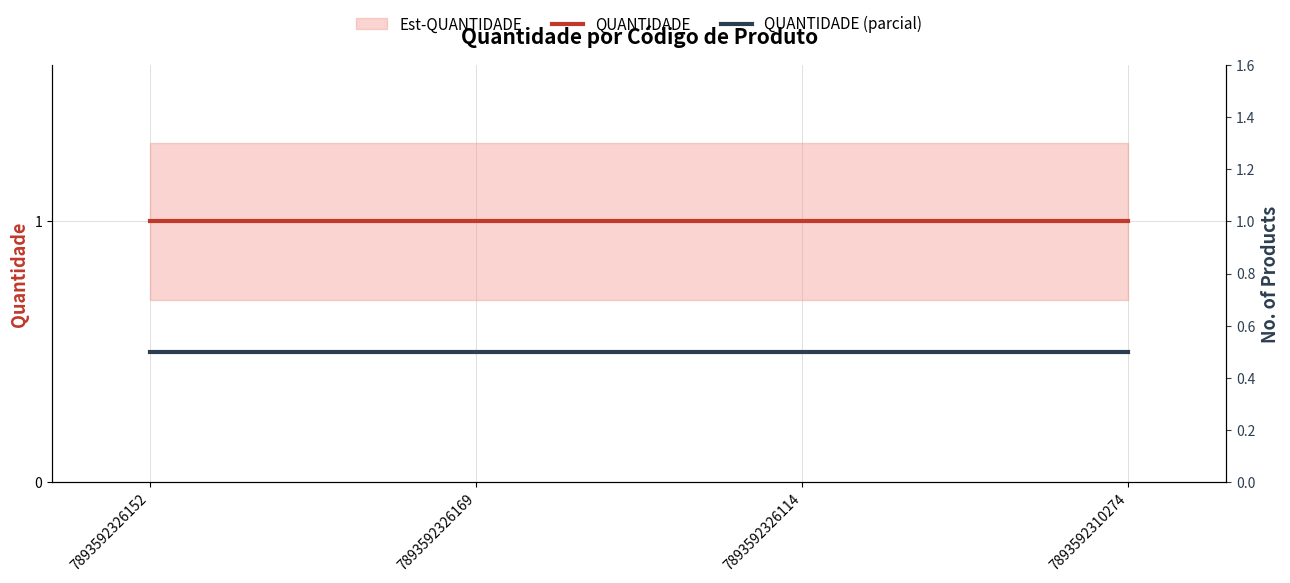

Which has a higher value, 7893592326152 or 7893592326169?

7893592326152